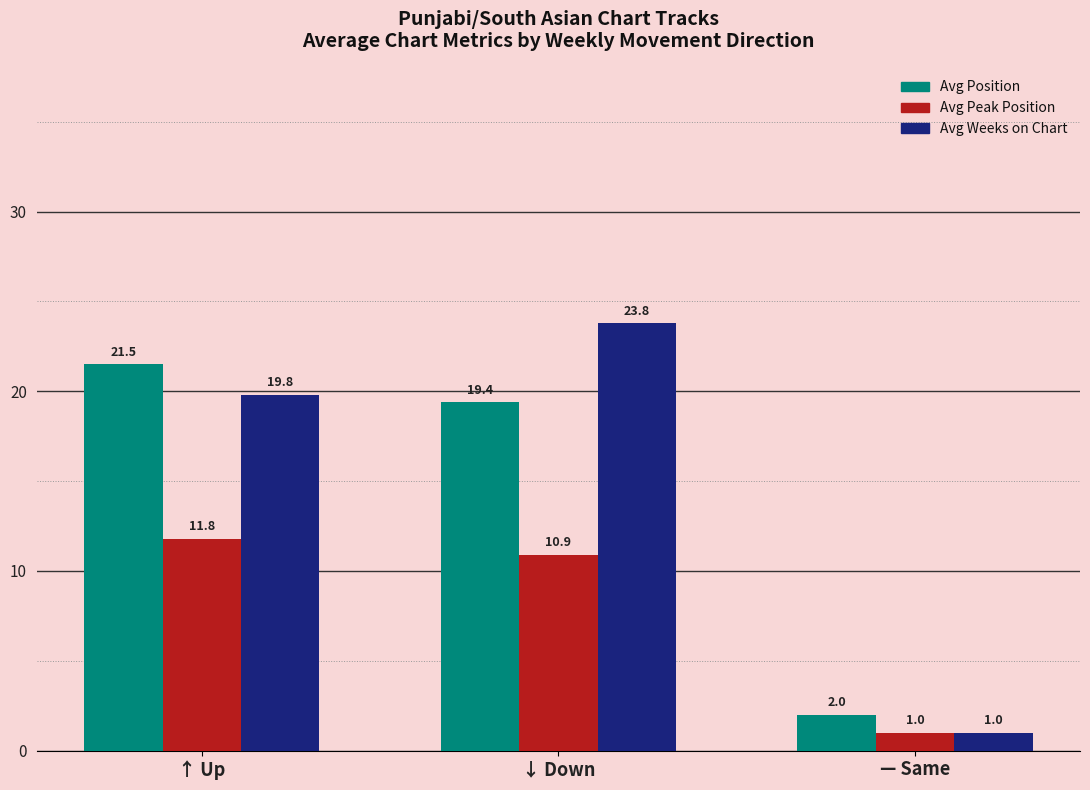

Which label corresponds to the smallest value in the chart?

— Same